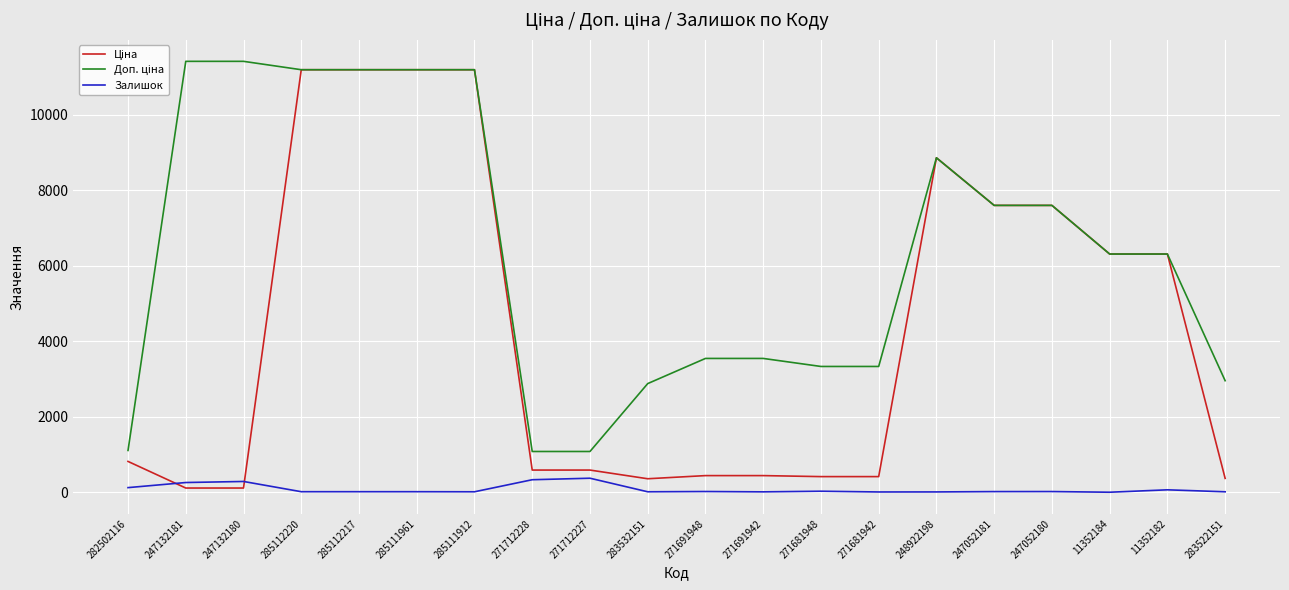

What is the greatest value displayed?

11410.0